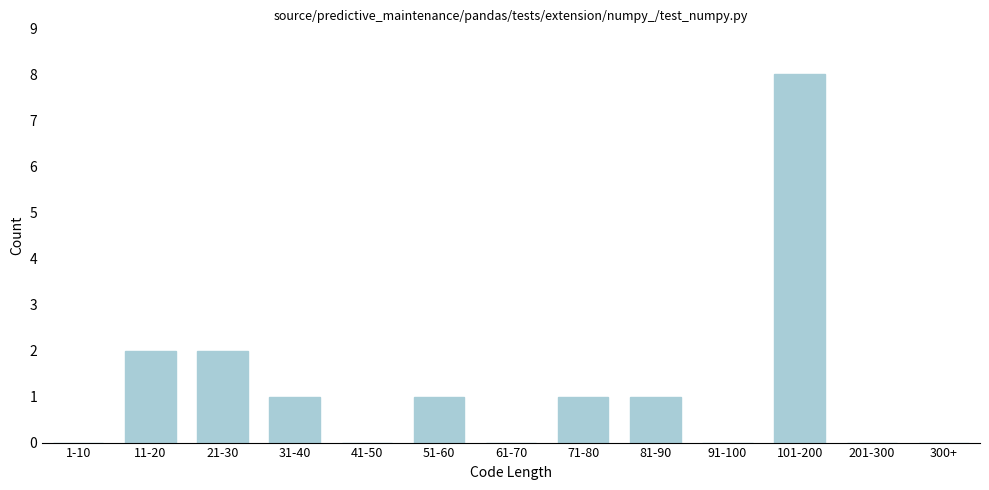

Reading right to left, transcribe all the data shown in this chart.

300+=0	201-300=0	101-200=8	91-100=0	81-90=1	71-80=1	61-70=0	51-60=1	41-50=0	31-40=1	21-30=2	11-20=2	1-10=0